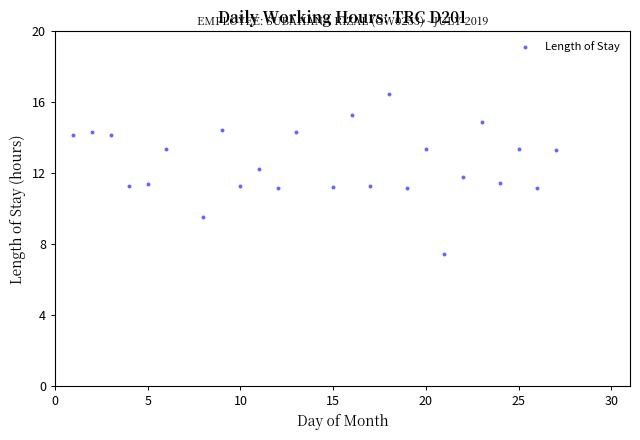

What is the range of X values (max minus min)?

26.0